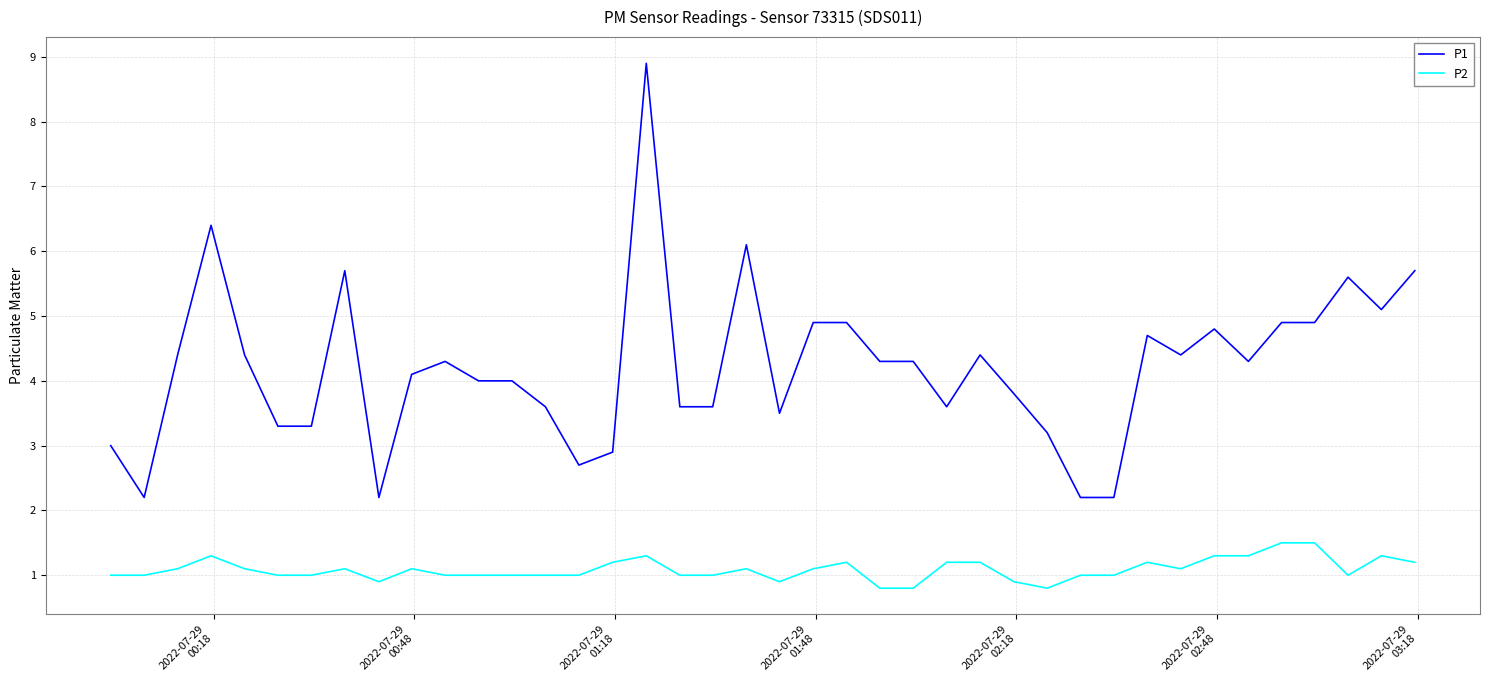

What is the minimum value for P1?

2.2